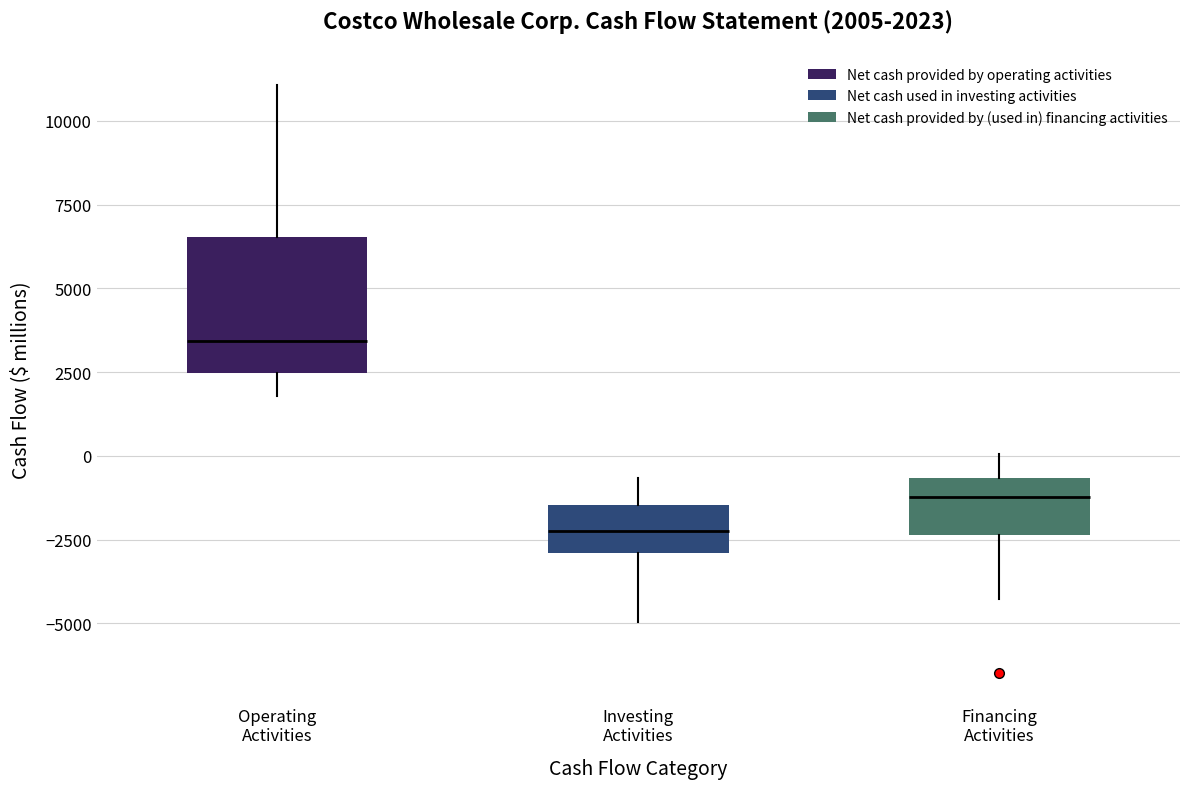

Comparing the boxes themselves (not the whiskers), which one is the tallest?

Operating Activities